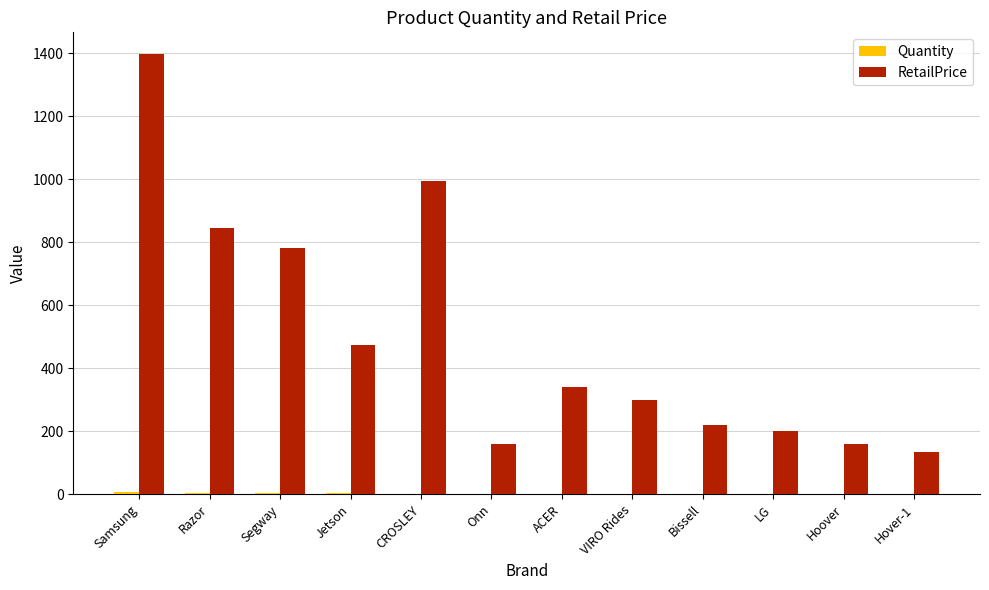

At which label is RetailPrice closest to 764?

Segway